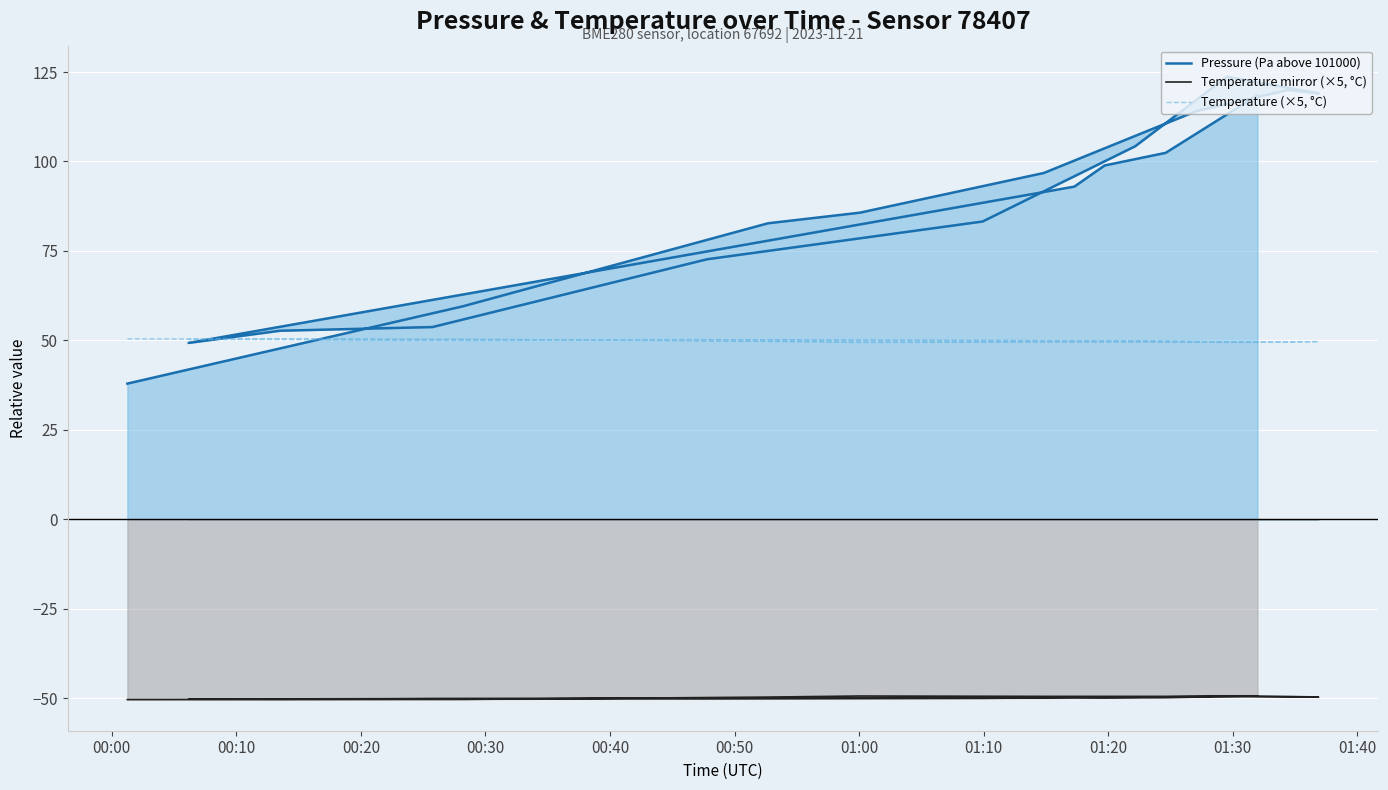

The value of Temperature mirror (×5, °C) at 00:50 is -49.5. True or false?

True